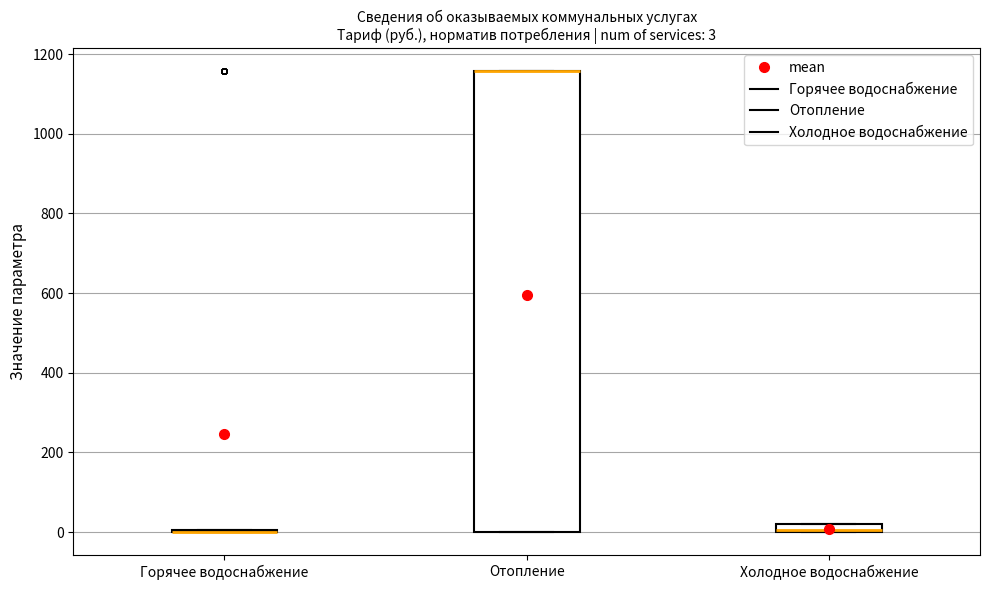

Which box is the tallest, from its lower edge to its upper edge?

Отопление